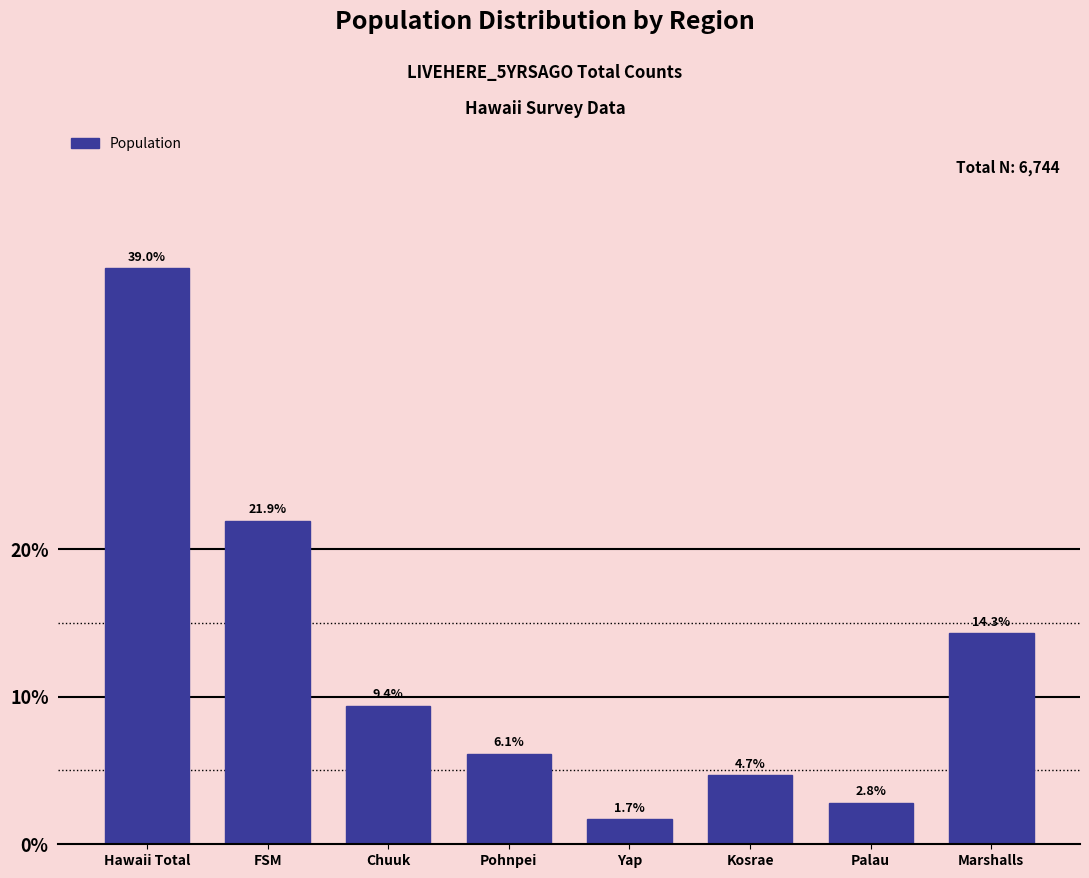

Reading left to right, list all the values displayed in this chart.

Hawaii Total=39.0	FSM=21.9	Chuuk=9.4	Pohnpei=6.1	Yap=1.7	Kosrae=4.7	Palau=2.8	Marshalls=14.3